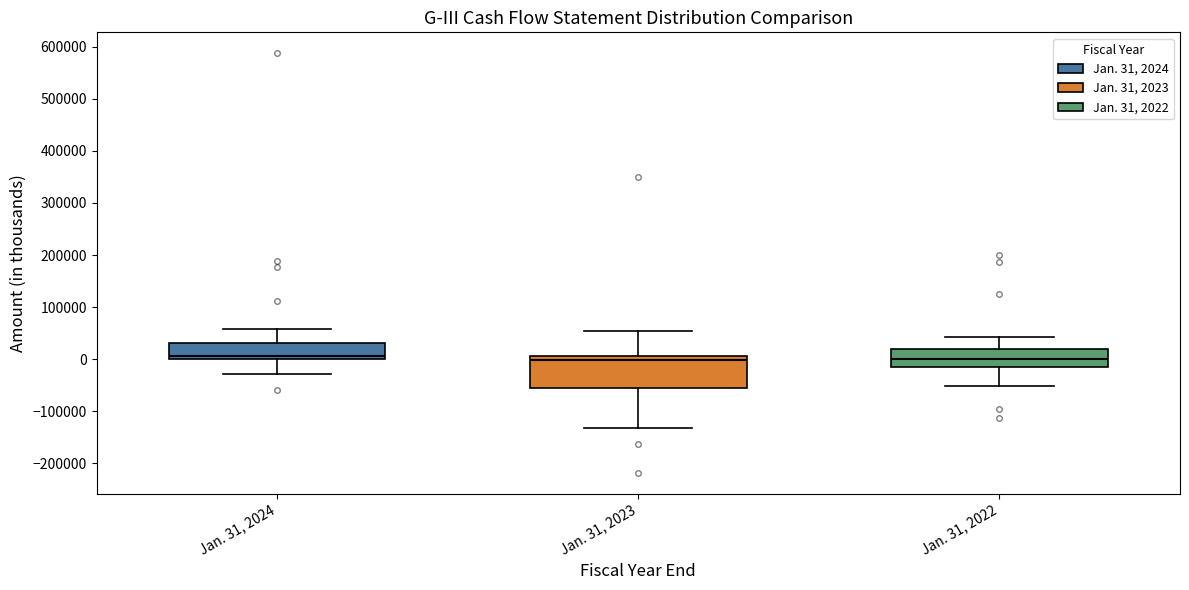

Where does the median line of the box for Jan. 31, 2024 sit on the y-axis? The values are not printed on the chart, so give them approximately, as read against the axis.

10000